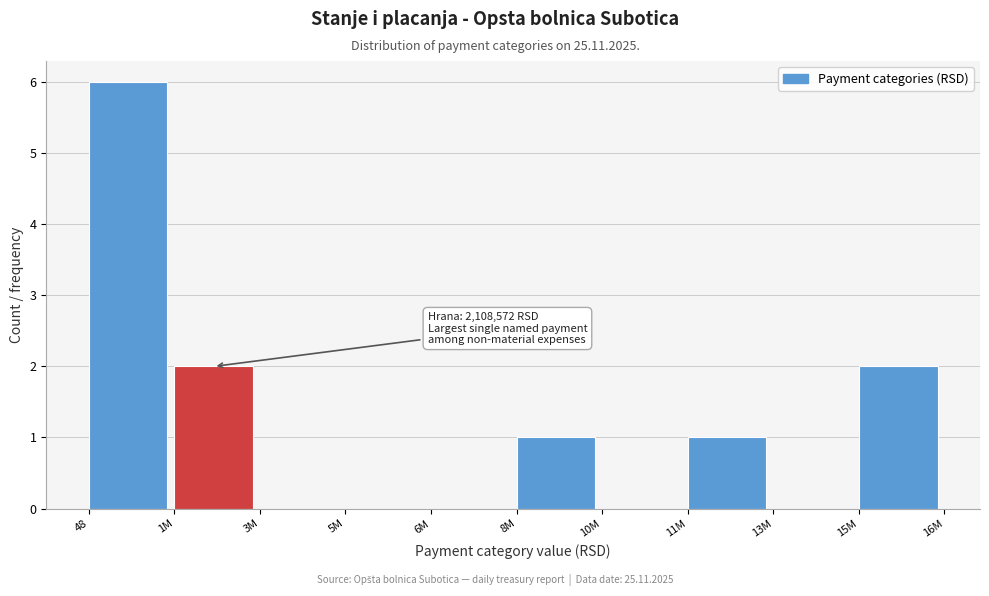

Reading left to right, what are all the values shown in this chart?

48=6	1M=2	3M=0	5M=0	6M=0	8M=1	10M=0	11M=1	13M=0	15M=2